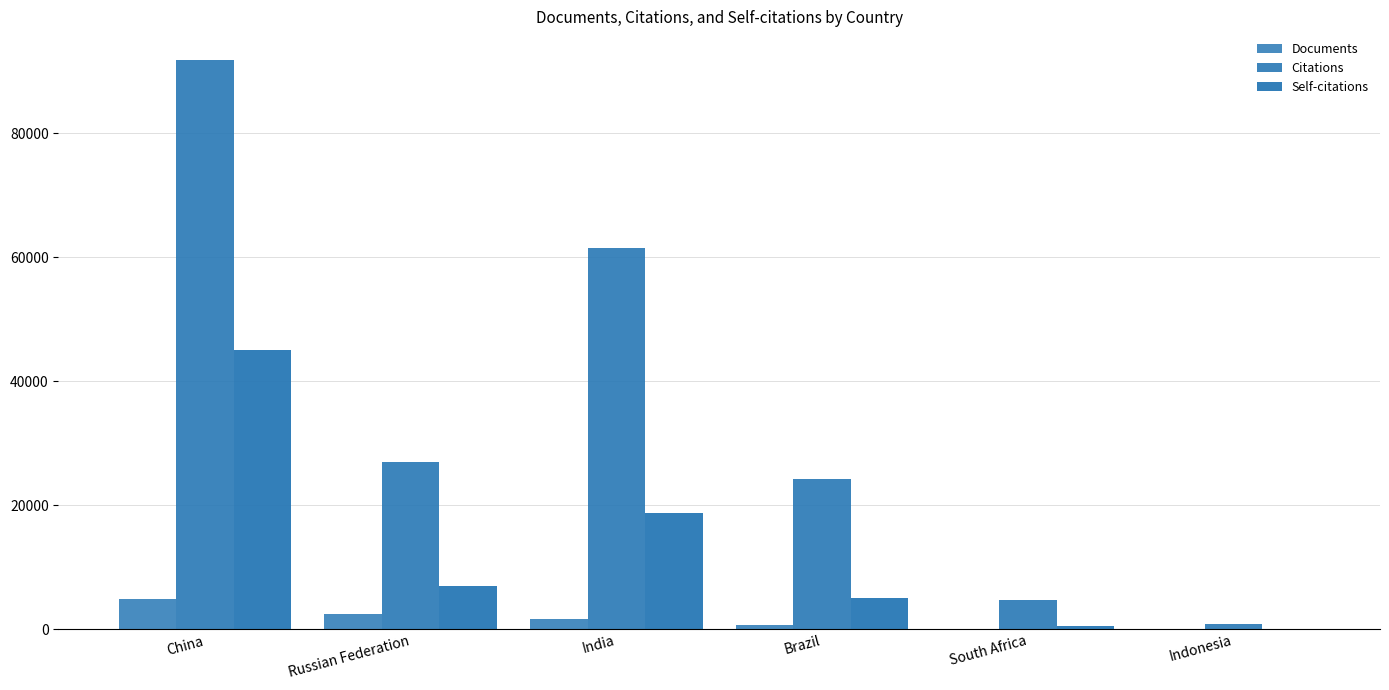

What is the maximum value for Self-citations?

44989